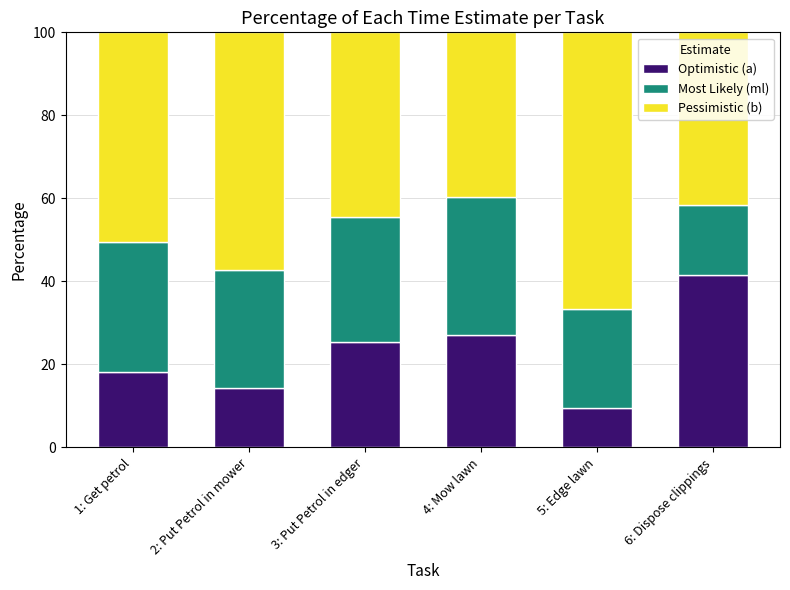

What is the highest value of the Optimistic (a) series?

41.7